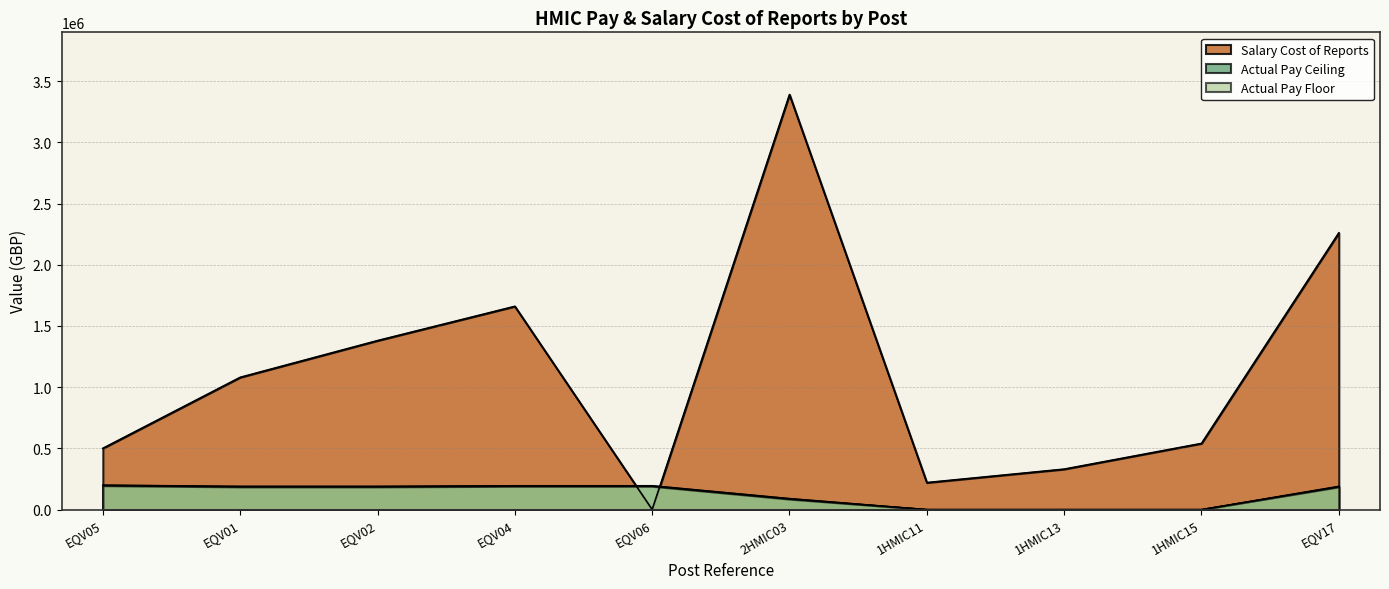

How many series are shown in this chart?

3